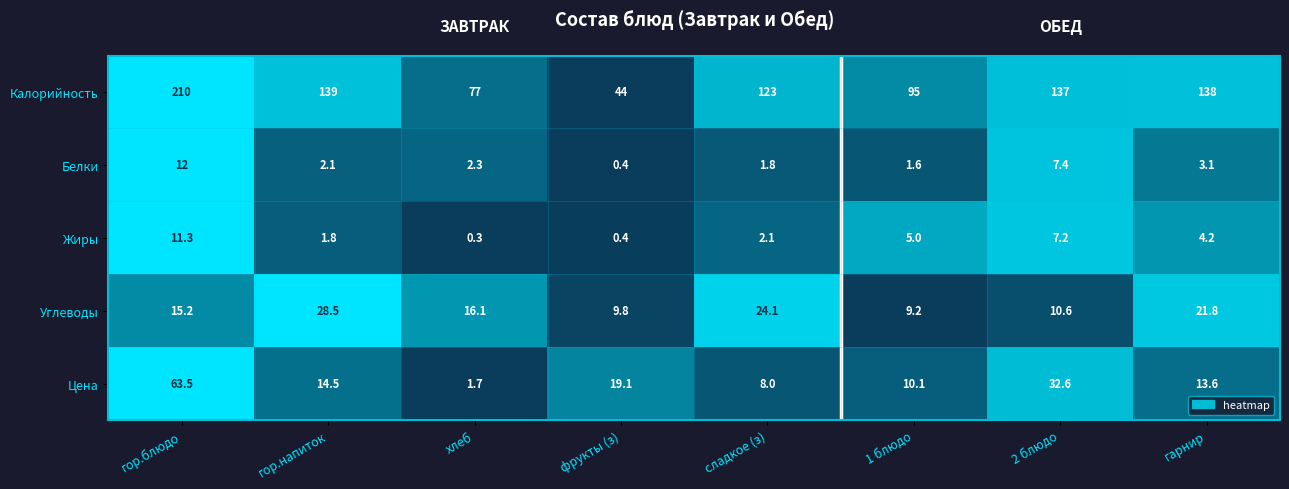

Rank the series by their maximum value, from highest to lowest.

Калорийность, Цена, Углеводы, Белки, Жиры